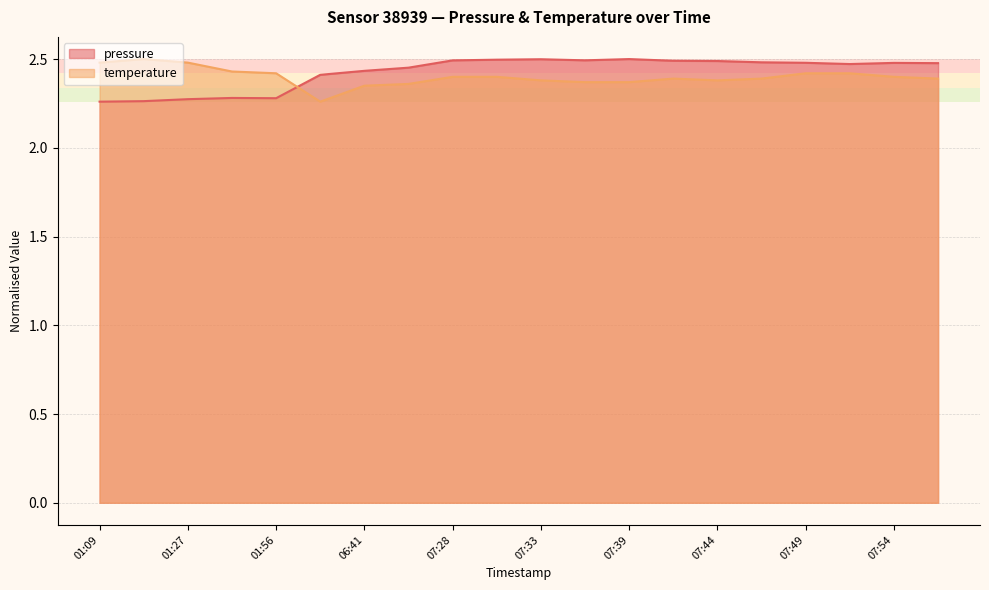

Count the temperature values in the range 2 to 3.

20